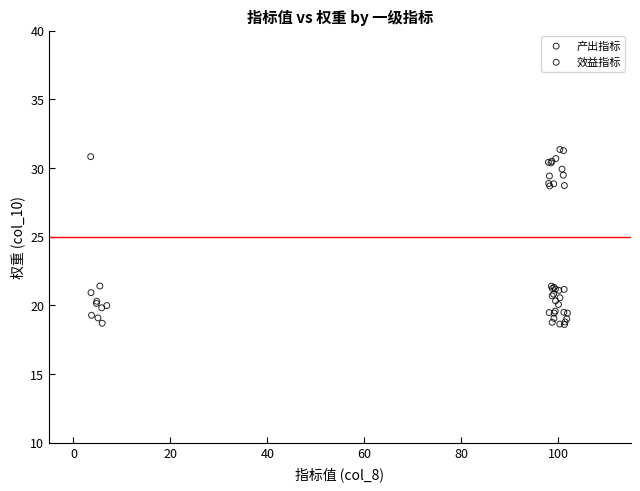

Which series has the largest Y range (max minus min)?

产出指标